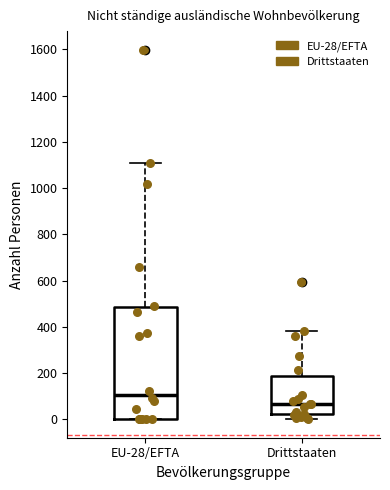

Comparing the boxes themselves (not the whiskers), which one is the tallest?

EU-28/EFTA